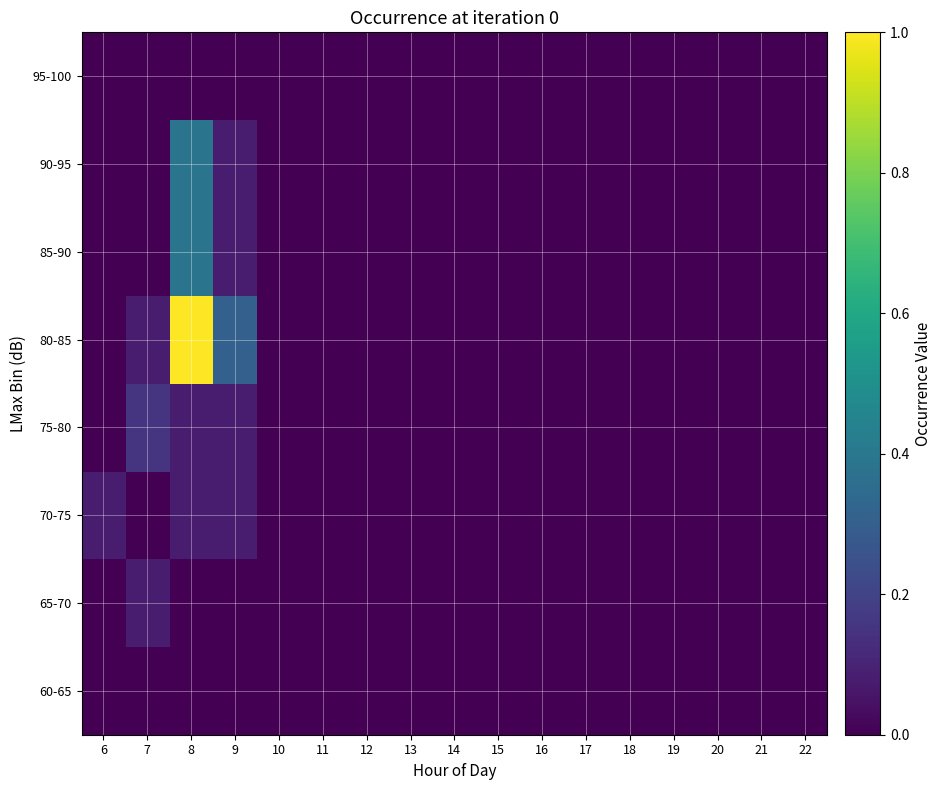

Reading right to left, transcribe all the data shown in this chart.

60-65: 22=0.0	21=0.0	20=0.0	19=0.0	18=0.0	17=0.0	16=0.0	15=0.0	14=0.0	13=0.0	12=0.0	11=0.0	10=0.0	9=0.0	8=0.0	7=0.0	6=0.0
65-70: 22=0.0	21=0.0	20=0.0	19=0.0	18=0.0	17=0.0	16=0.0	15=0.0	14=0.0	13=0.0	12=0.0	11=0.0	10=0.0	9=0.0	8=0.0	7=0.1	6=0.0
70-75: 22=0.0	21=0.0	20=0.0	19=0.0	18=0.0	17=0.0	16=0.0	15=0.0	14=0.0	13=0.0	12=0.0	11=0.0	10=0.0	9=0.1	8=0.1	7=0.0	6=0.1
75-80: 22=0.0	21=0.0	20=0.0	19=0.0	18=0.0	17=0.0	16=0.0	15=0.0	14=0.0	13=0.0	12=0.0	11=0.0	10=0.0	9=0.1	8=0.1	7=0.2	6=0.0
80-85: 22=0.0	21=0.0	20=0.0	19=0.0	18=0.0	17=0.0	16=0.0	15=0.0	14=0.0	13=0.0	12=0.0	11=0.0	10=0.0	9=0.3	8=1.0	7=0.1	6=0.0
85-90: 22=0.0	21=0.0	20=0.0	19=0.0	18=0.0	17=0.0	16=0.0	15=0.0	14=0.0	13=0.0	12=0.0	11=0.0	10=0.0	9=0.1	8=0.4	7=0.0	6=0.0
90-95: 22=0.0	21=0.0	20=0.0	19=0.0	18=0.0	17=0.0	16=0.0	15=0.0	14=0.0	13=0.0	12=0.0	11=0.0	10=0.0	9=0.1	8=0.4	7=0.0	6=0.0
95-100: 22=0.0	21=0.0	20=0.0	19=0.0	18=0.0	17=0.0	16=0.0	15=0.0	14=0.0	13=0.0	12=0.0	11=0.0	10=0.0	9=0.0	8=0.0	7=0.0	6=0.0